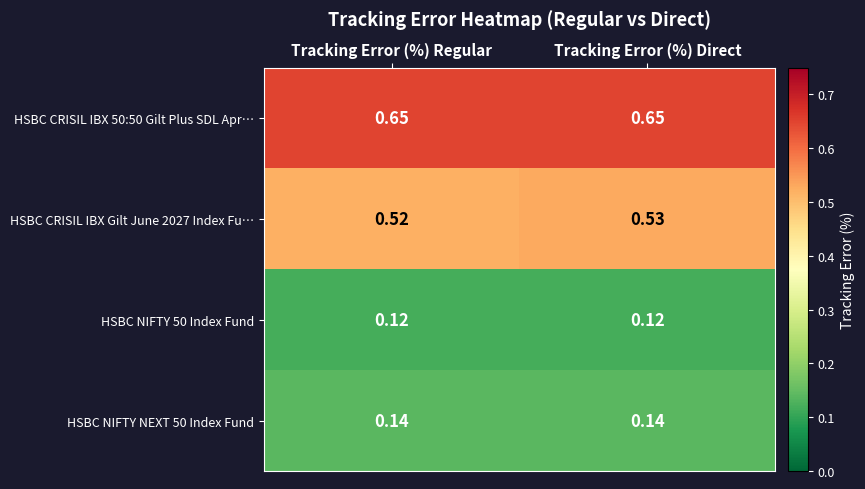

Is the value of HSBC NIFTY 50 Index Fund at Tracking Error (%) Regular greater than the value of HSBC CRISIL IBX 50:50 Gilt Plus SDL Apr… at Tracking Error (%) Regular?

No